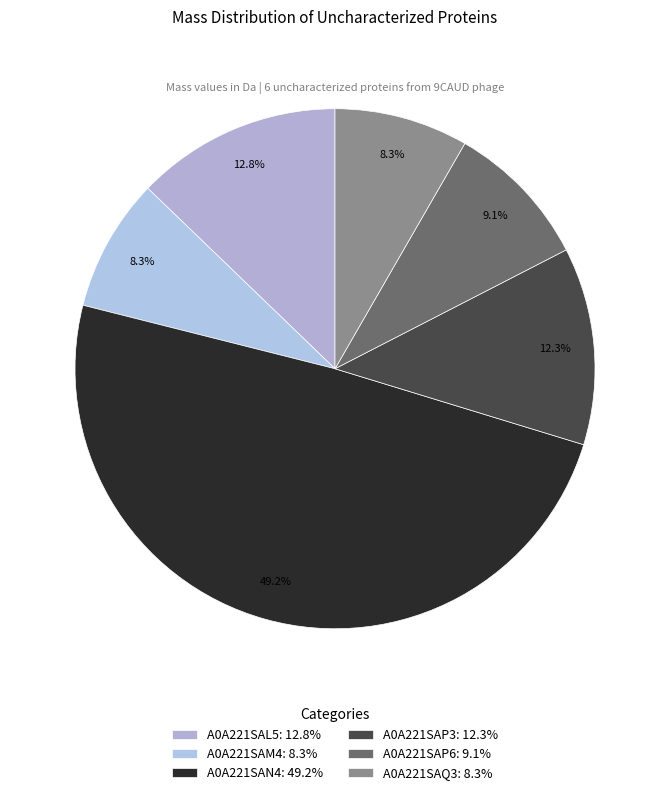

Which has a higher value, A0A221SAN4 or A0A221SAQ3?

A0A221SAN4